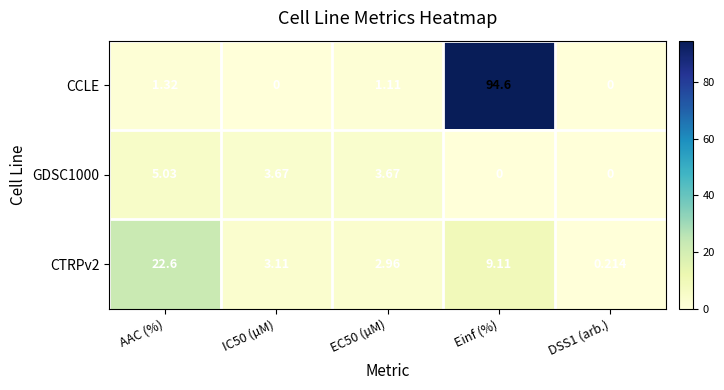

How many distinct data groups are displayed?

3